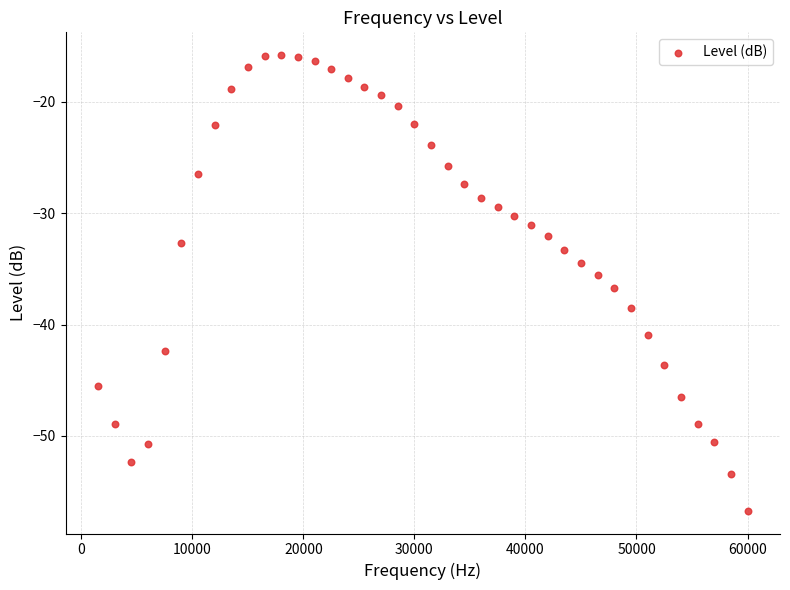

What is the range of X values (max minus min)?

58500.0